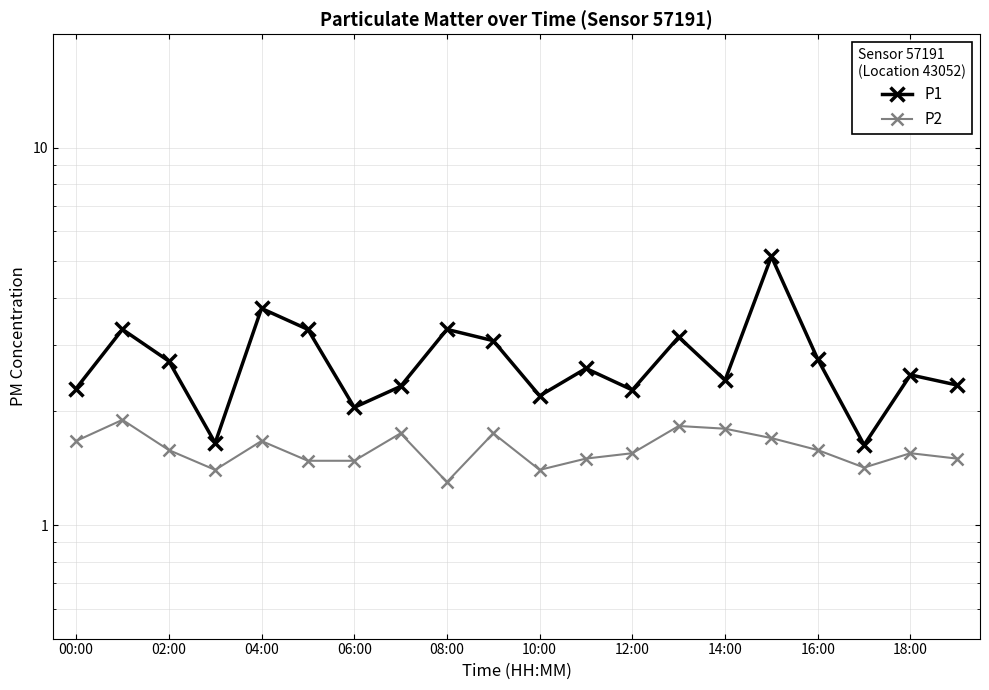

Is the value of P1 at 19 greater than the value of P2 at 04:00?

Yes